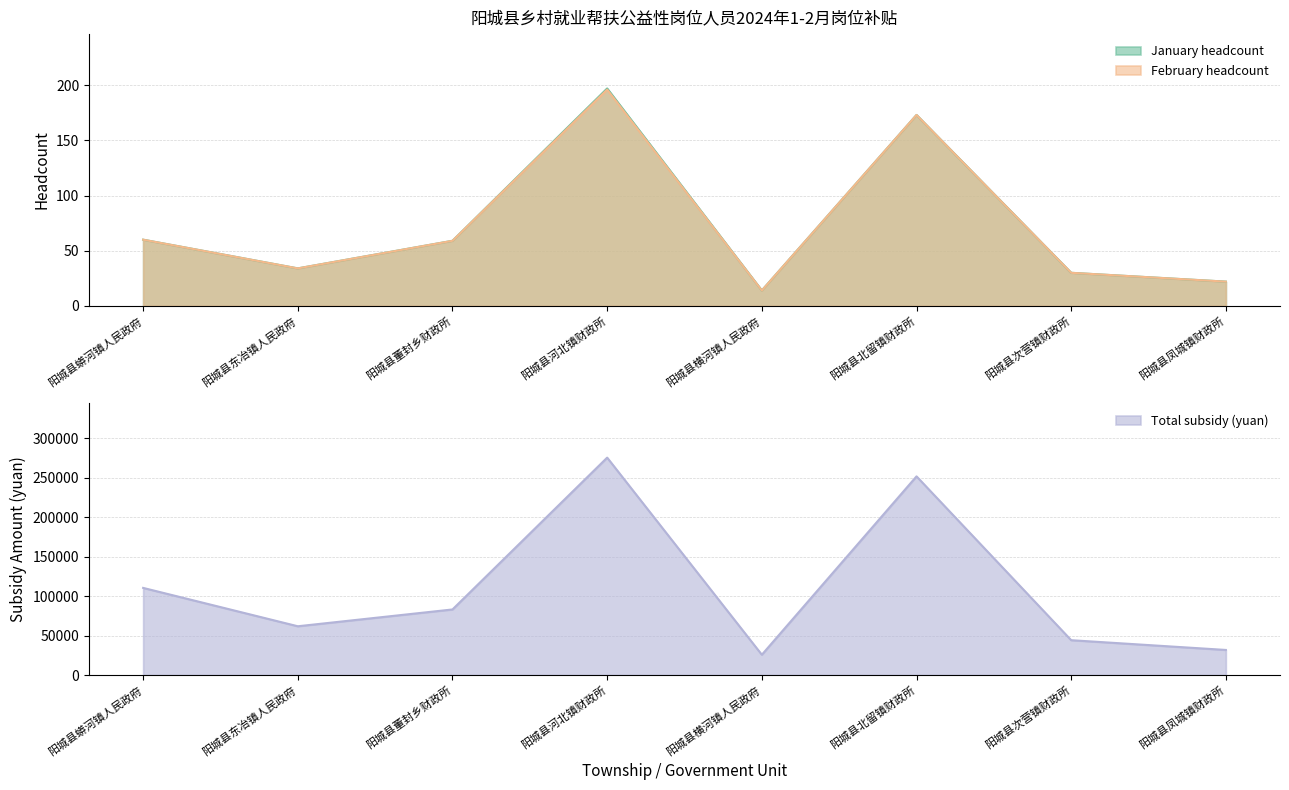

How many interior local peaks does the February headcount series have?

2